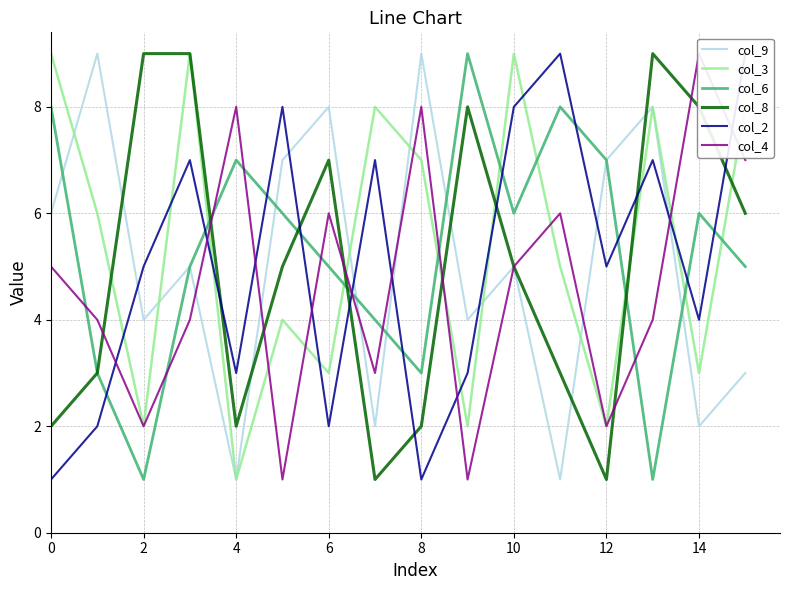

Is the value of col_8 at 8 greater than the value of col_6 at 0?

No